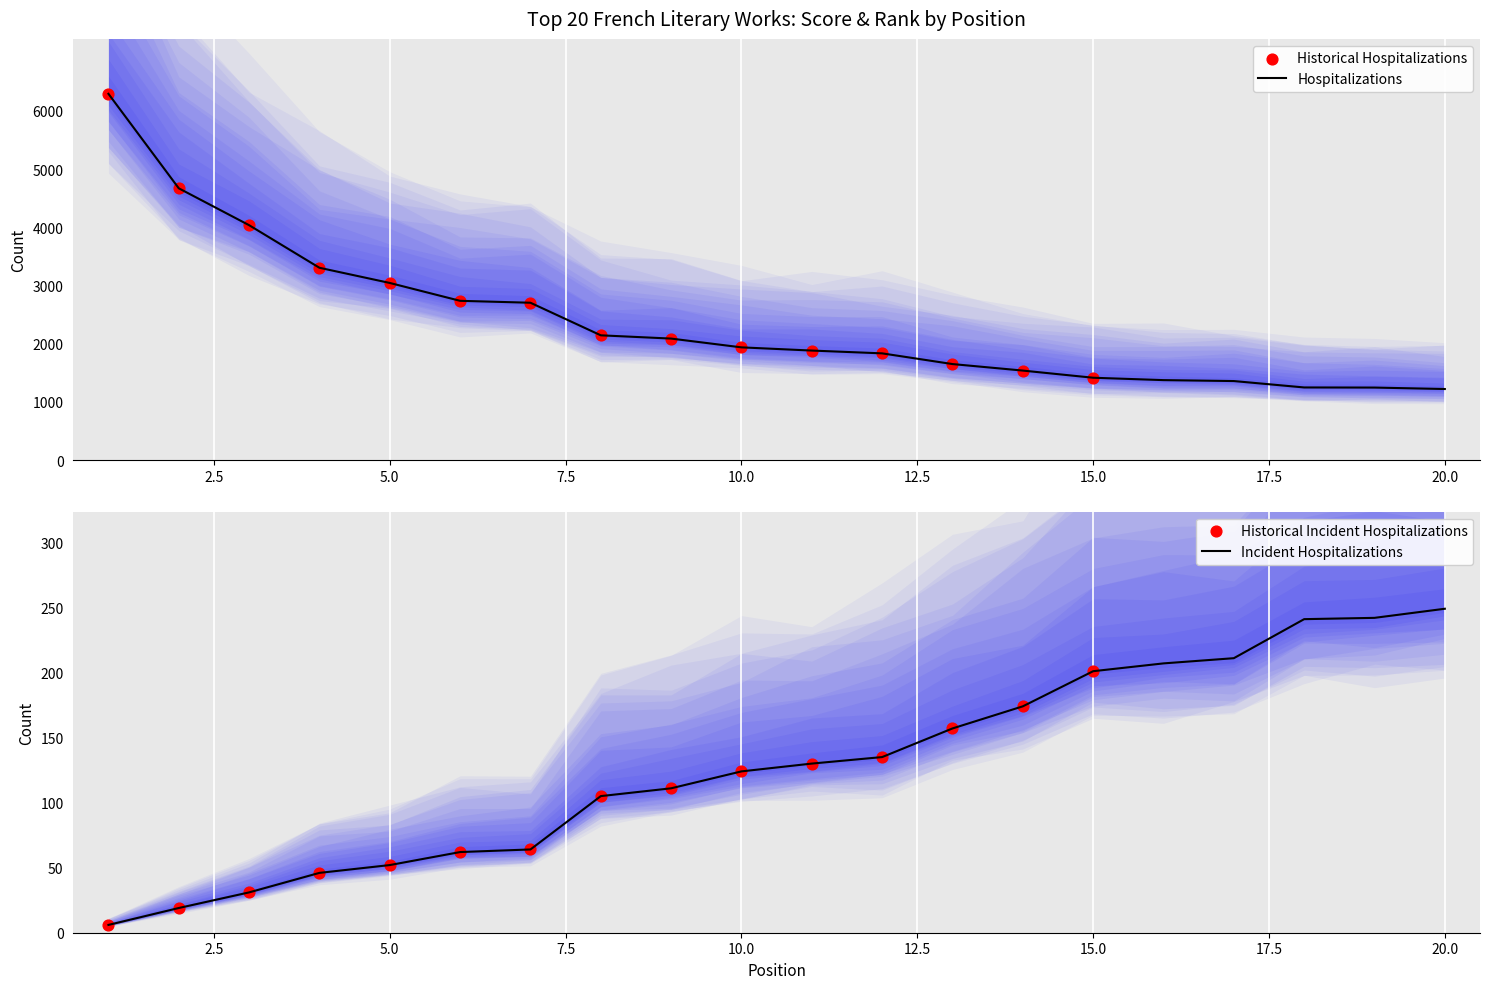

Which series has the largest total across all categories?

Global Score